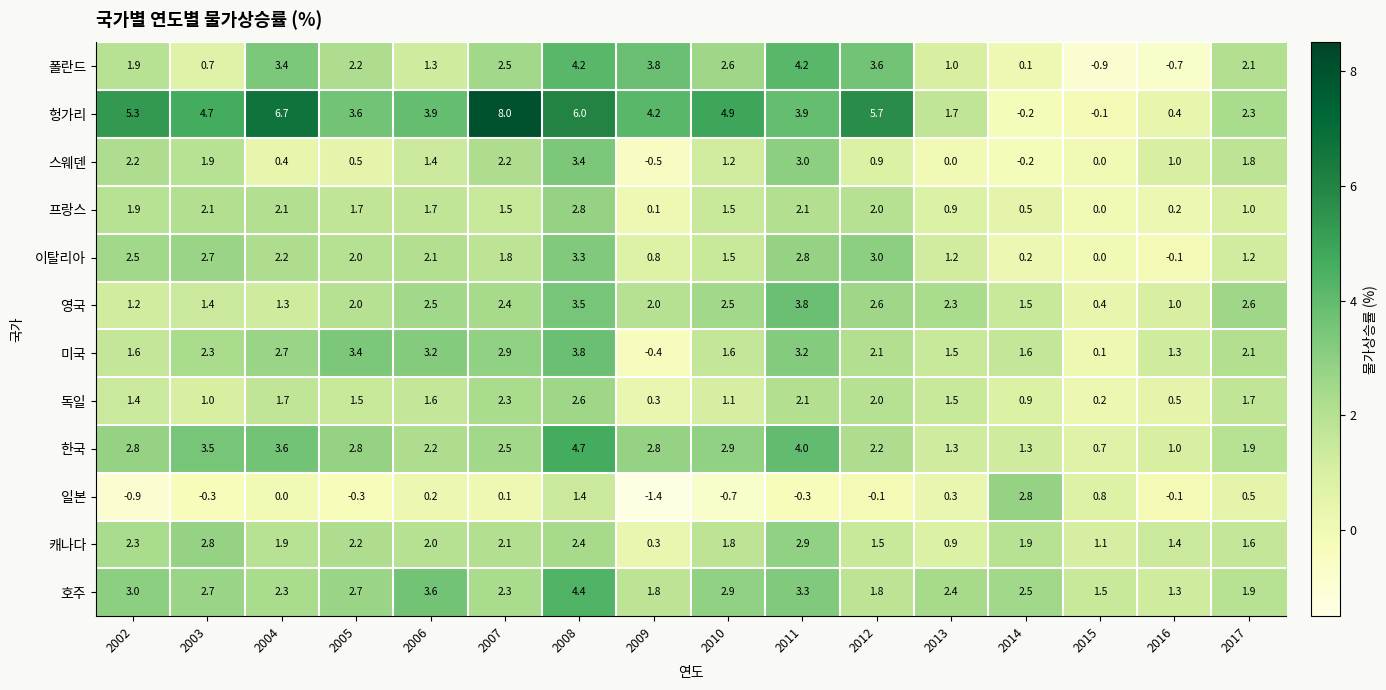

True or false: 미국 has a value of 1.8 at 2008.

False